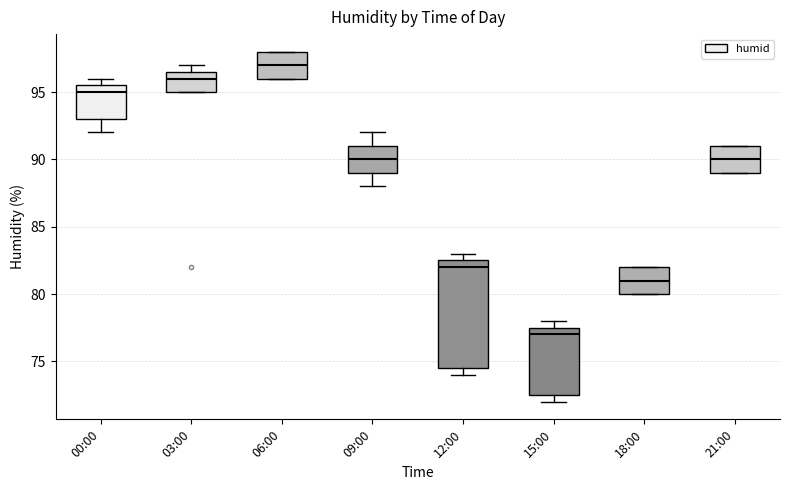

Reading left to right, transcribe this box plot: for each box, give where its median line is, the range the box spans, and where its two whiskers end, as read against the y-axis. The values are not printed on the chart, so give them approximately, as read against the axis.

00:00: median 95.0, box 93.0 to 95.5, whiskers 92.0 to 96.0
03:00: median 96.0, box 95.0 to 96.5, whiskers 95.0 to 97.0
06:00: median 97.0, box 96.0 to 98.0, whiskers 96.0 to 98.0
09:00: median 90.0, box 89.0 to 91.0, whiskers 88.0 to 92.0
12:00: median 82.0, box 74.5 to 82.5, whiskers 74.0 to 83.0
15:00: median 77.0, box 72.5 to 77.5, whiskers 72.0 to 78.0
18:00: median 81.0, box 80.0 to 82.0, whiskers 80.0 to 82.0
21:00: median 90.0, box 89.0 to 91.0, whiskers 89.0 to 91.0